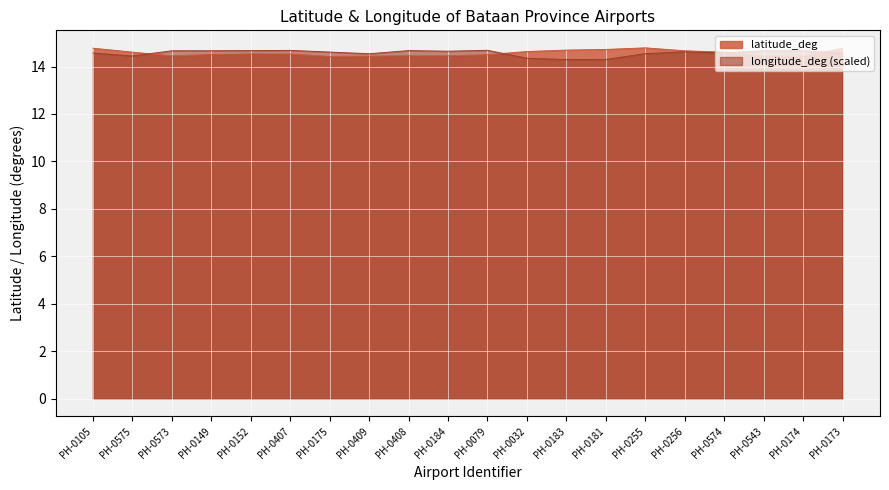

At which label does latitude_deg reach its peak?

PH-0255